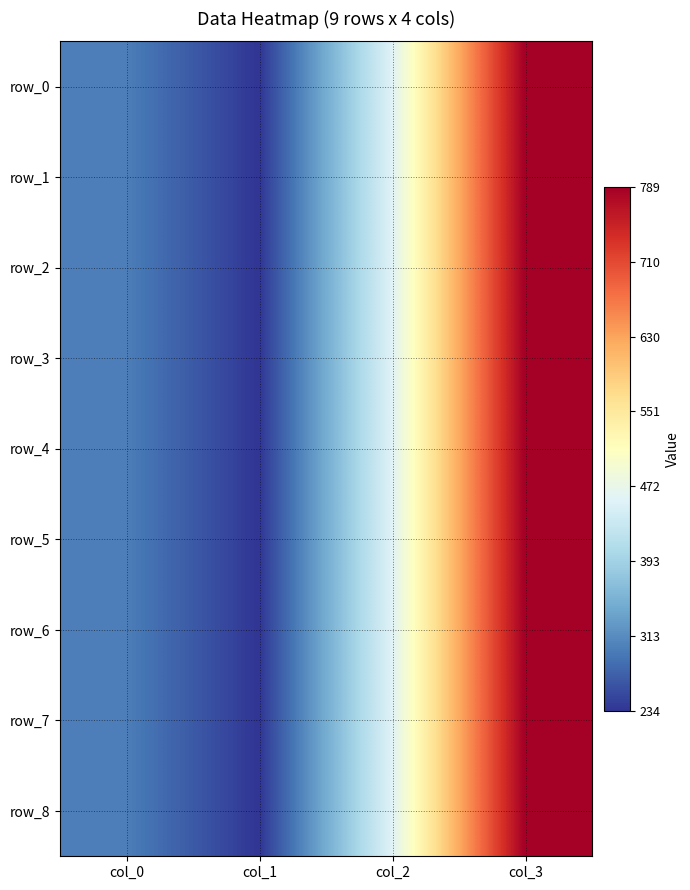

At which label does row_8 first exceed 456?

col_3